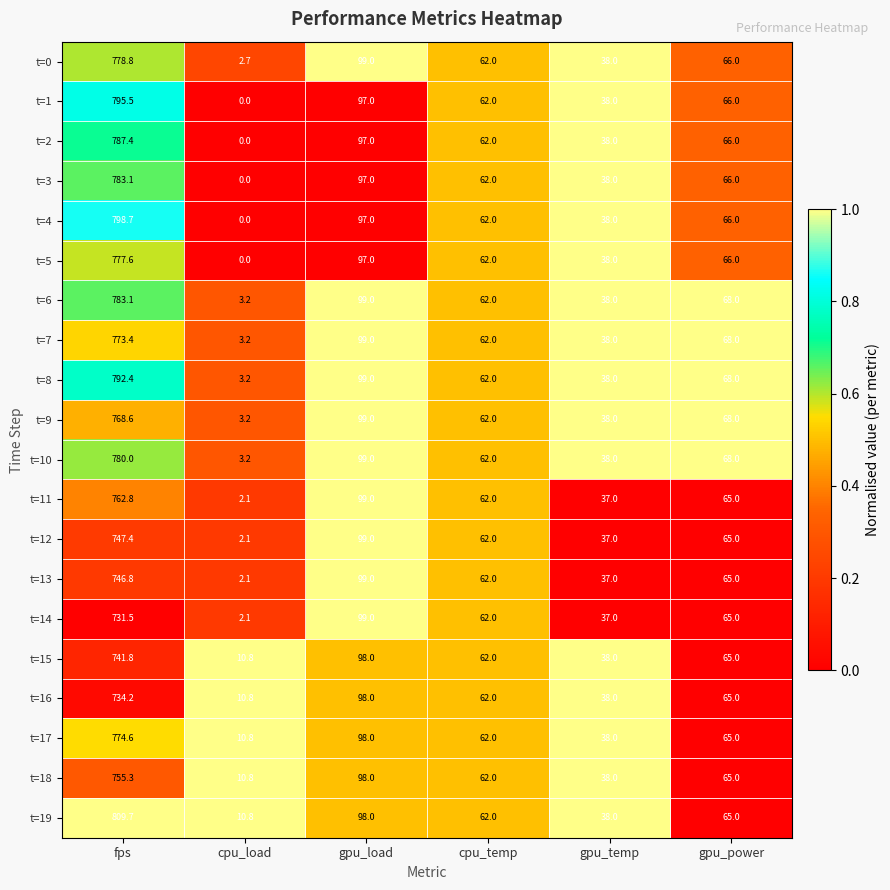

Which series has the largest total across all categories?

t=19